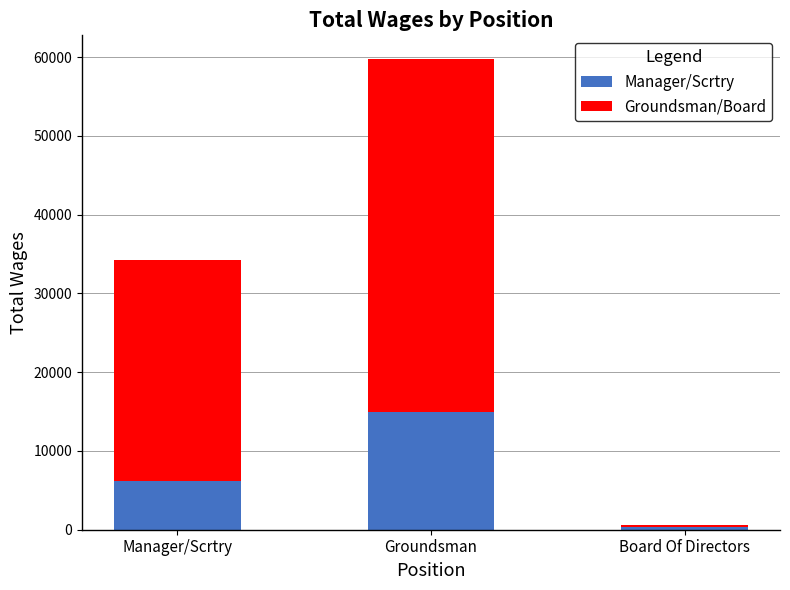

The Manager/Scrtry series shows 6156.0 at Manager/Scrtry. True or false?

True